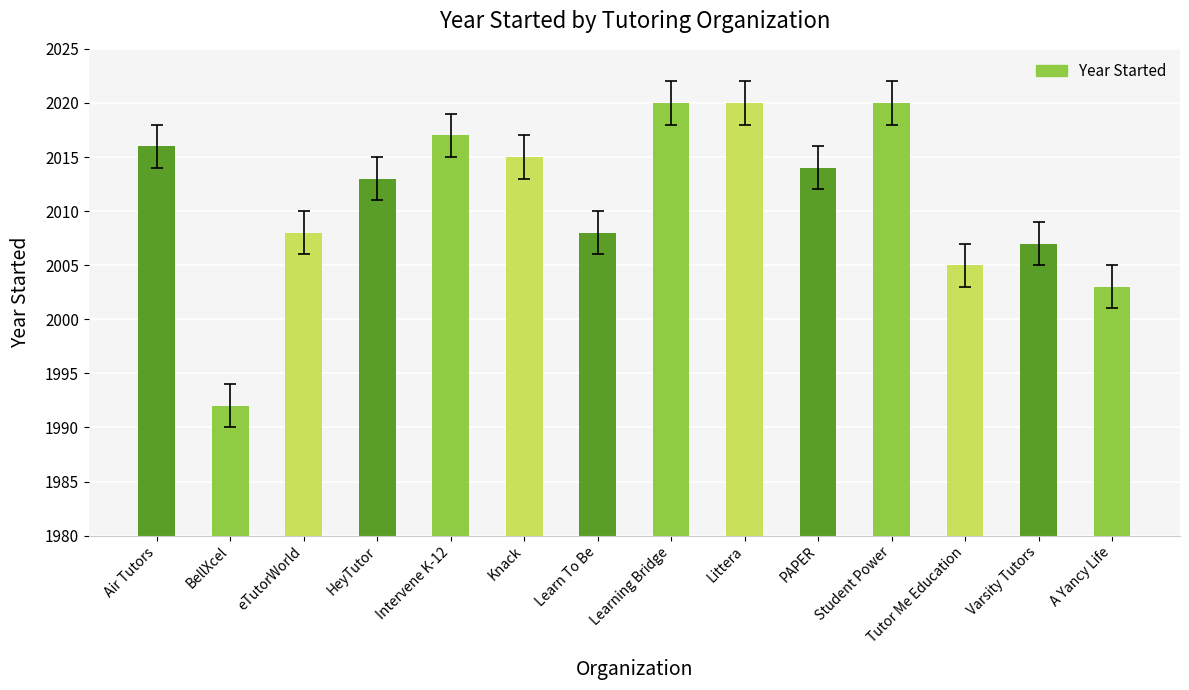

Reading left to right, transcribe all the data shown in this chart.

2016	1992	2008	2013	2017	2015	2008	2020	2020	2014	2020	2005	2007	2003